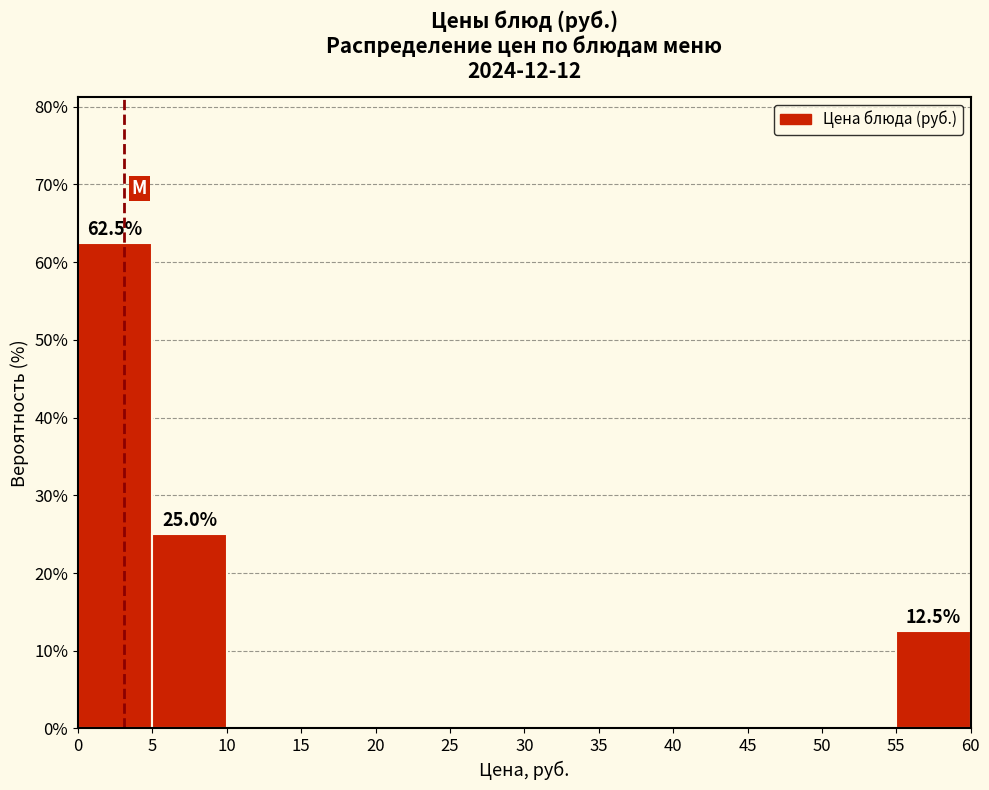

Over which range of the x-axis is the bar tallest?

0 to 5